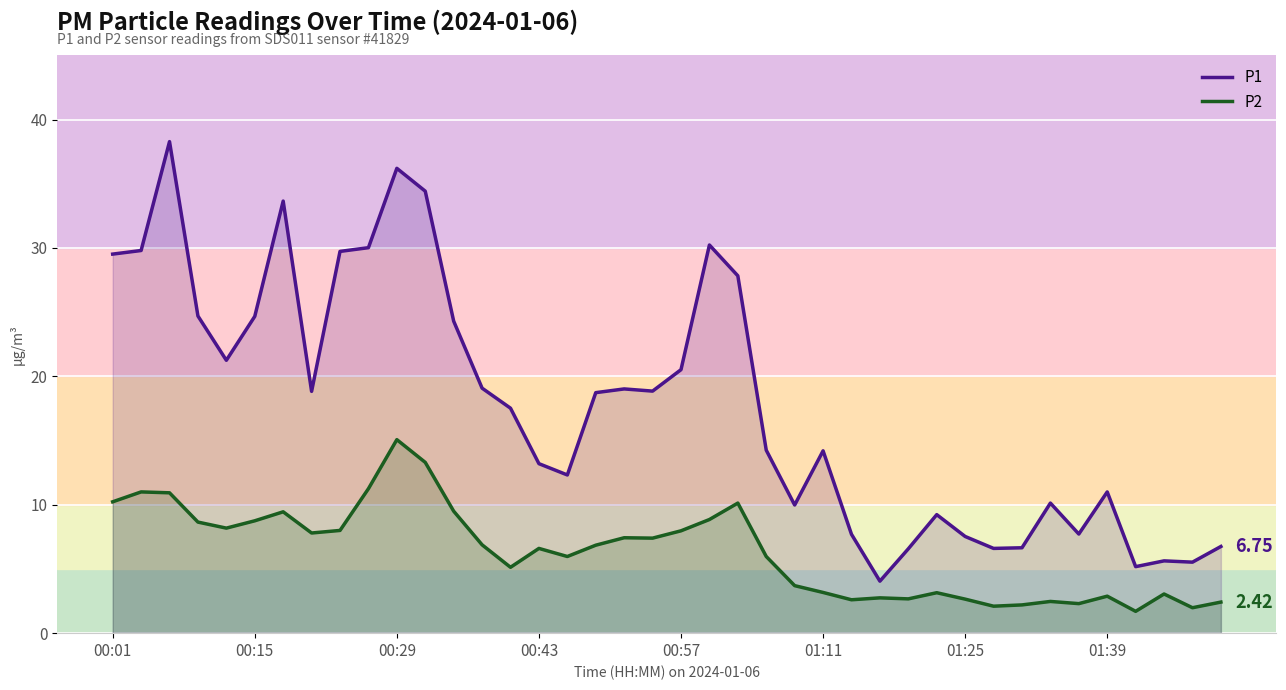

Which series has the largest range (max minus min)?

P1